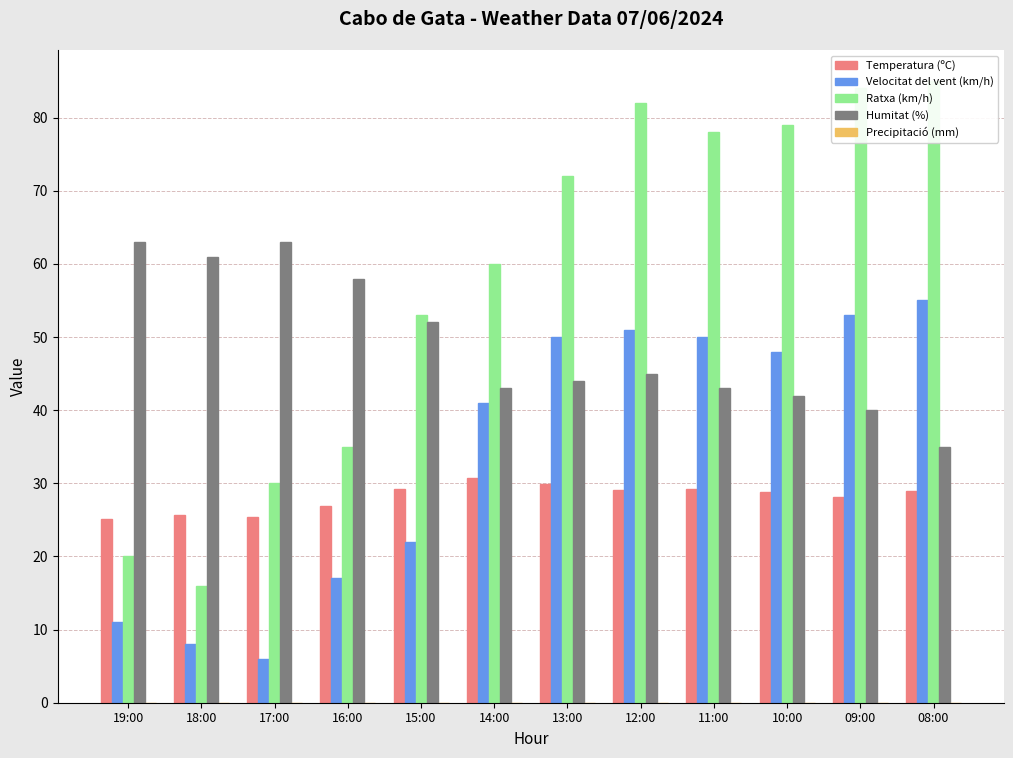

What is the total value across all series at 18:00?

110.7